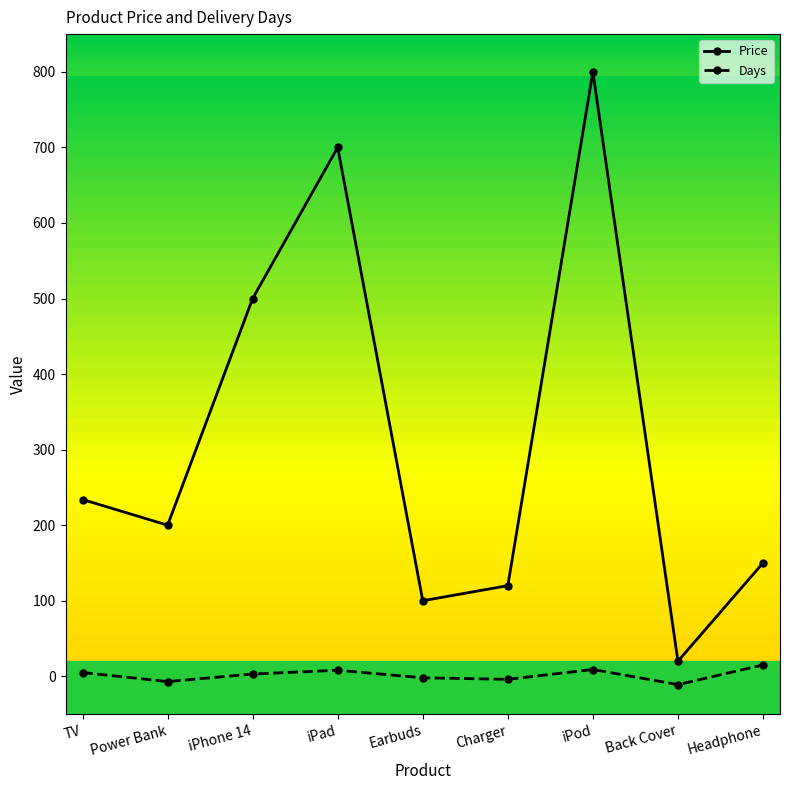

Where does the Days series first go above 3?

TV